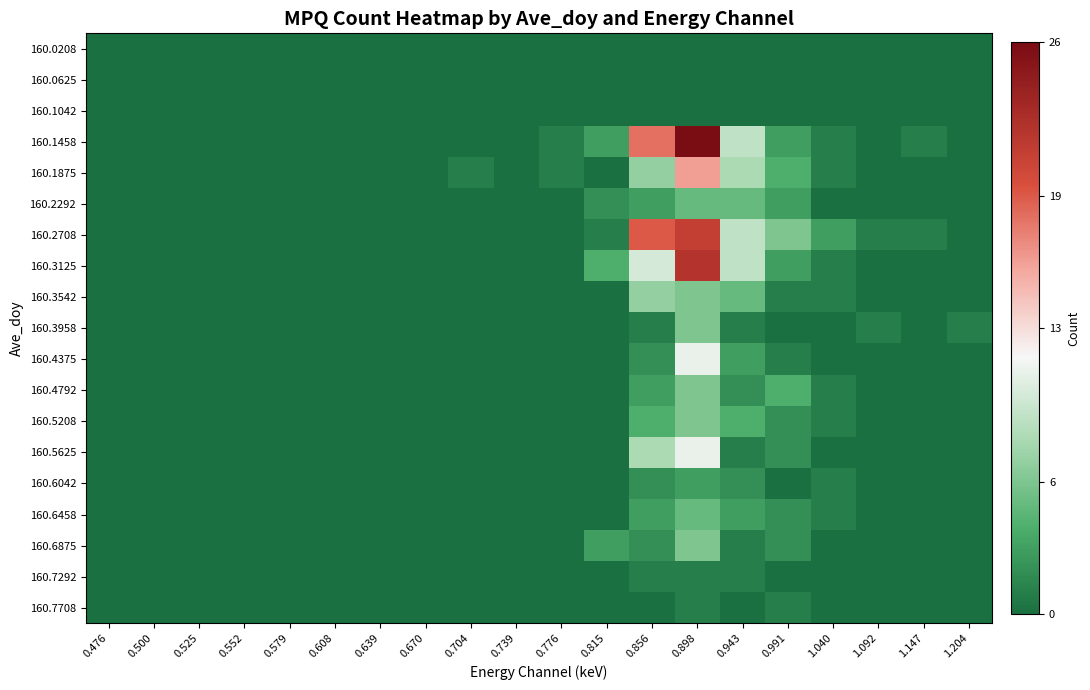

Reading left to right, list all the values displayed in this chart.

160.0208: 0.476=0	0.500=0	0.525=0	0.552=0	0.579=0	0.608=0	0.639=0	0.670=0	0.704=0	0.739=0	0.776=0	0.815=0	0.856=0	0.898=0	0.943=0	0.991=0	1.040=0	1.092=0	1.147=0	1.204=0
160.0625: 0.476=0	0.500=0	0.525=0	0.552=0	0.579=0	0.608=0	0.639=0	0.670=0	0.704=0	0.739=0	0.776=0	0.815=0	0.856=0	0.898=0	0.943=0	0.991=0	1.040=0	1.092=0	1.147=0	1.204=0
160.1042: 0.476=0	0.500=0	0.525=0	0.552=0	0.579=0	0.608=0	0.639=0	0.670=0	0.704=0	0.739=0	0.776=0	0.815=0	0.856=0	0.898=0	0.943=0	0.991=0	1.040=0	1.092=0	1.147=0	1.204=0
160.1458: 0.476=0	0.500=0	0.525=0	0.552=0	0.579=0	0.608=0	0.639=0	0.670=0	0.704=0	0.739=0	0.776=1	0.815=3	0.856=18	0.898=26	0.943=9	0.991=3	1.040=1	1.092=0	1.147=1	1.204=0
160.1875: 0.476=0	0.500=0	0.525=0	0.552=0	0.579=0	0.608=0	0.639=0	0.670=0	0.704=1	0.739=0	0.776=1	0.815=0	0.856=7	0.898=16	0.943=8	0.991=4	1.040=1	1.092=0	1.147=0	1.204=0
160.2292: 0.476=0	0.500=0	0.525=0	0.552=0	0.579=0	0.608=0	0.639=0	0.670=0	0.704=0	0.739=0	0.776=0	0.815=2	0.856=3	0.898=5	0.943=5	0.991=3	1.040=0	1.092=0	1.147=0	1.204=0
160.2708: 0.476=0	0.500=0	0.525=0	0.552=0	0.579=0	0.608=0	0.639=0	0.670=0	0.704=0	0.739=0	0.776=0	0.815=1	0.856=19	0.898=21	0.943=9	0.991=6	1.040=3	1.092=1	1.147=1	1.204=0
160.3125: 0.476=0	0.500=0	0.525=0	0.552=0	0.579=0	0.608=0	0.639=0	0.670=0	0.704=0	0.739=0	0.776=0	0.815=4	0.856=10	0.898=22	0.943=9	0.991=3	1.040=1	1.092=0	1.147=0	1.204=0
160.3542: 0.476=0	0.500=0	0.525=0	0.552=0	0.579=0	0.608=0	0.639=0	0.670=0	0.704=0	0.739=0	0.776=0	0.815=0	0.856=7	0.898=6	0.943=5	0.991=1	1.040=1	1.092=0	1.147=0	1.204=0
160.3958: 0.476=0	0.500=0	0.525=0	0.552=0	0.579=0	0.608=0	0.639=0	0.670=0	0.704=0	0.739=0	0.776=0	0.815=0	0.856=1	0.898=6	0.943=1	0.991=0	1.040=0	1.092=1	1.147=0	1.204=1
160.4375: 0.476=0	0.500=0	0.525=0	0.552=0	0.579=0	0.608=0	0.639=0	0.670=0	0.704=0	0.739=0	0.776=0	0.815=0	0.856=2	0.898=11	0.943=3	0.991=1	1.040=0	1.092=0	1.147=0	1.204=0
160.4792: 0.476=0	0.500=0	0.525=0	0.552=0	0.579=0	0.608=0	0.639=0	0.670=0	0.704=0	0.739=0	0.776=0	0.815=0	0.856=3	0.898=6	0.943=2	0.991=4	1.040=1	1.092=0	1.147=0	1.204=0
160.5208: 0.476=0	0.500=0	0.525=0	0.552=0	0.579=0	0.608=0	0.639=0	0.670=0	0.704=0	0.739=0	0.776=0	0.815=0	0.856=4	0.898=6	0.943=4	0.991=2	1.040=1	1.092=0	1.147=0	1.204=0
160.5625: 0.476=0	0.500=0	0.525=0	0.552=0	0.579=0	0.608=0	0.639=0	0.670=0	0.704=0	0.739=0	0.776=0	0.815=0	0.856=8	0.898=11	0.943=1	0.991=2	1.040=0	1.092=0	1.147=0	1.204=0
160.6042: 0.476=0	0.500=0	0.525=0	0.552=0	0.579=0	0.608=0	0.639=0	0.670=0	0.704=0	0.739=0	0.776=0	0.815=0	0.856=2	0.898=3	0.943=2	0.991=0	1.040=1	1.092=0	1.147=0	1.204=0
160.6458: 0.476=0	0.500=0	0.525=0	0.552=0	0.579=0	0.608=0	0.639=0	0.670=0	0.704=0	0.739=0	0.776=0	0.815=0	0.856=3	0.898=5	0.943=3	0.991=2	1.040=1	1.092=0	1.147=0	1.204=0
160.6875: 0.476=0	0.500=0	0.525=0	0.552=0	0.579=0	0.608=0	0.639=0	0.670=0	0.704=0	0.739=0	0.776=0	0.815=3	0.856=2	0.898=6	0.943=1	0.991=2	1.040=0	1.092=0	1.147=0	1.204=0
160.7292: 0.476=0	0.500=0	0.525=0	0.552=0	0.579=0	0.608=0	0.639=0	0.670=0	0.704=0	0.739=0	0.776=0	0.815=0	0.856=1	0.898=1	0.943=1	0.991=0	1.040=0	1.092=0	1.147=0	1.204=0
160.7708: 0.476=0	0.500=0	0.525=0	0.552=0	0.579=0	0.608=0	0.639=0	0.670=0	0.704=0	0.739=0	0.776=0	0.815=0	0.856=0	0.898=1	0.943=0	0.991=1	1.040=0	1.092=0	1.147=0	1.204=0